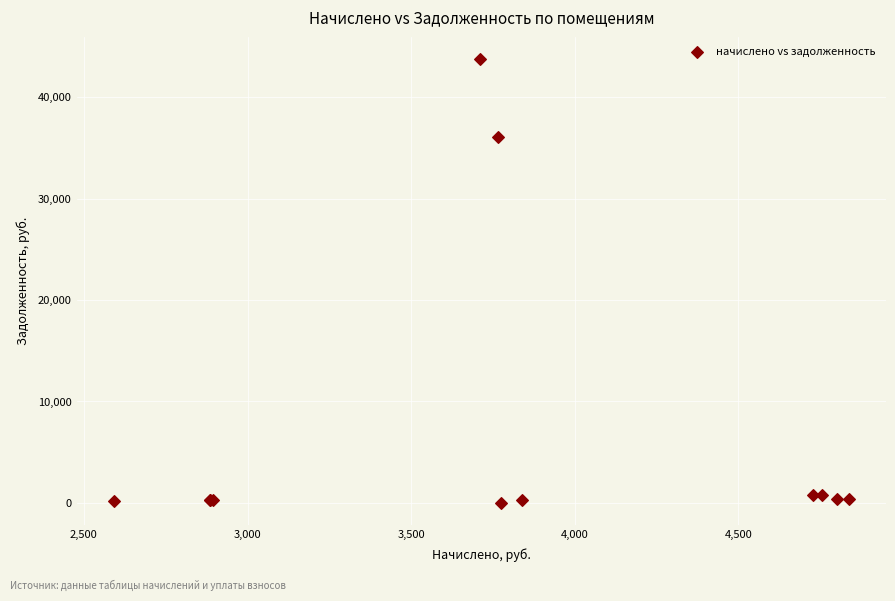

What Y value in the scatter plot is closest to 21882?

36059.6